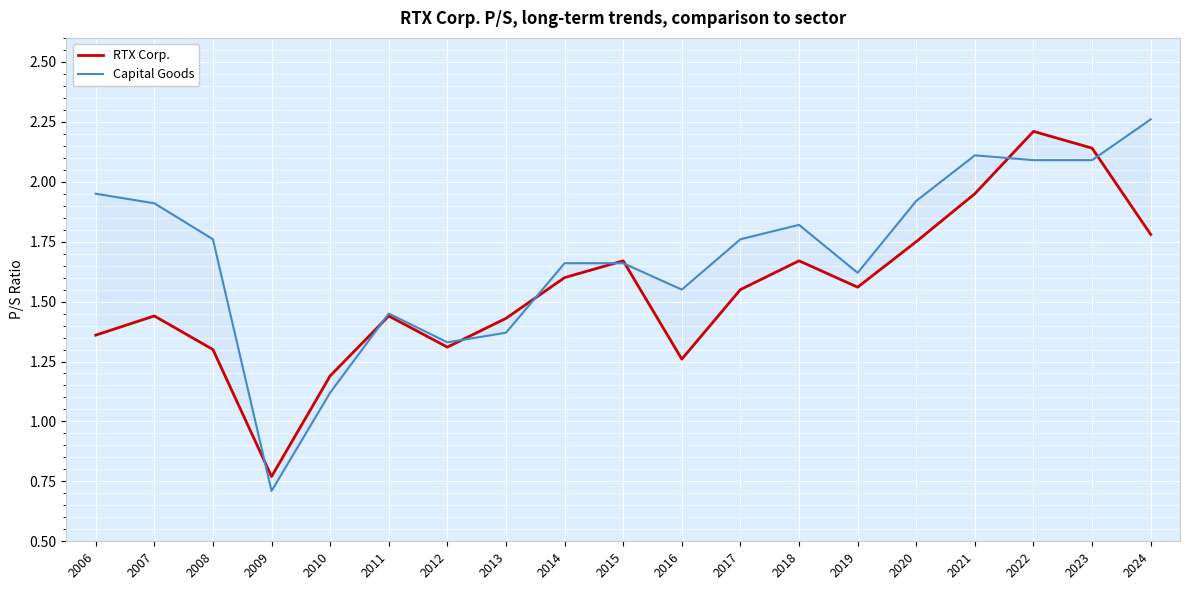

What is the spread (max minus min) of values at 2021?

0.2